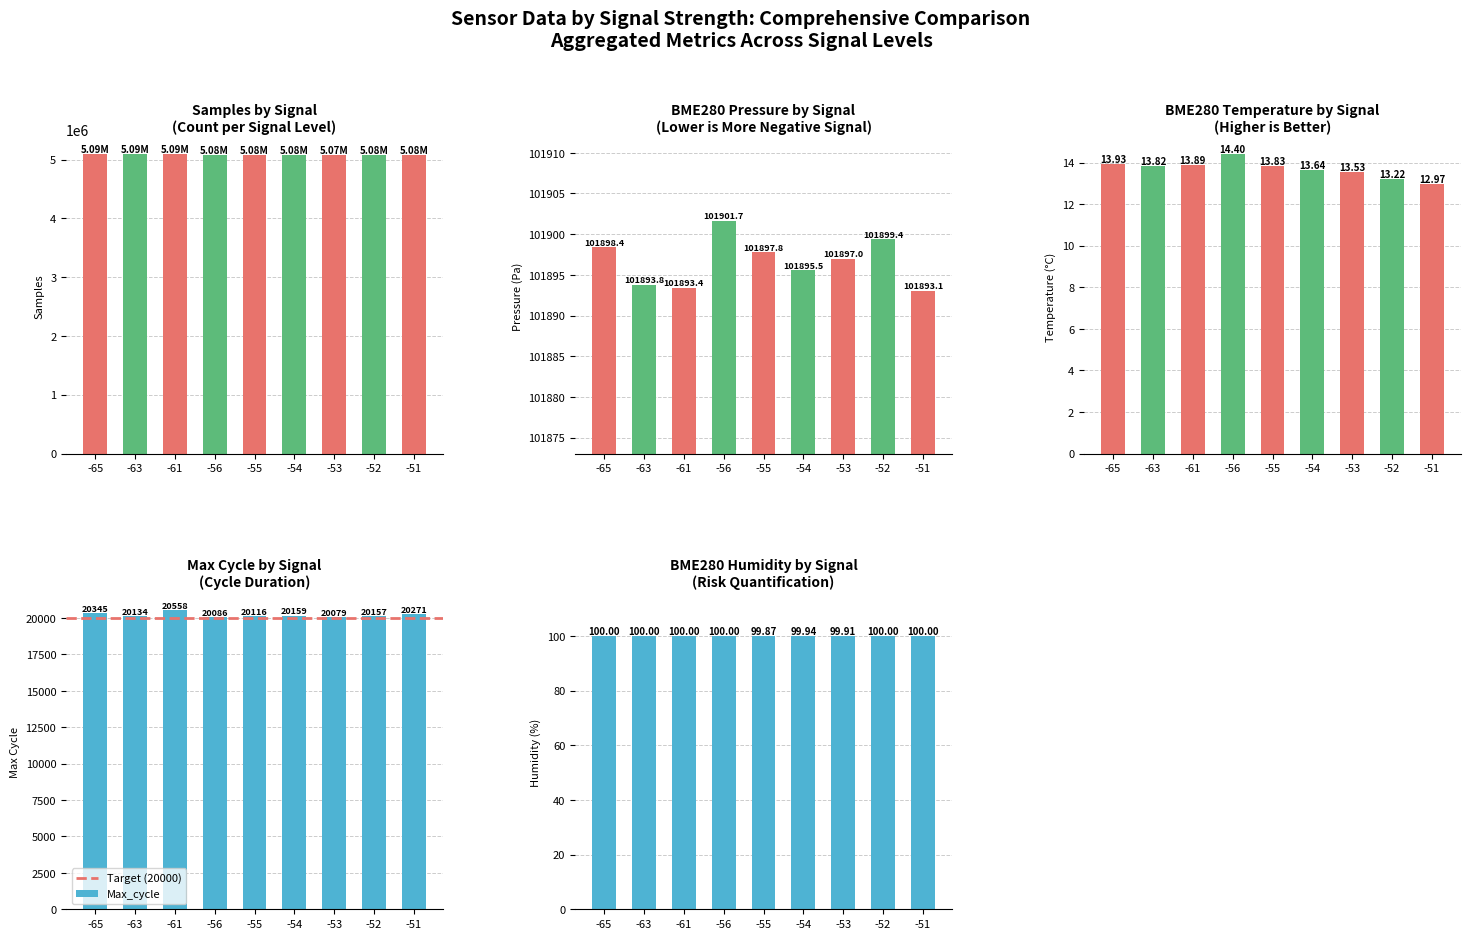

Rank the categories by Max_cycle value from lowest to highest.

-53, -56, -55, -63, -52, -54, -51, -65, -61